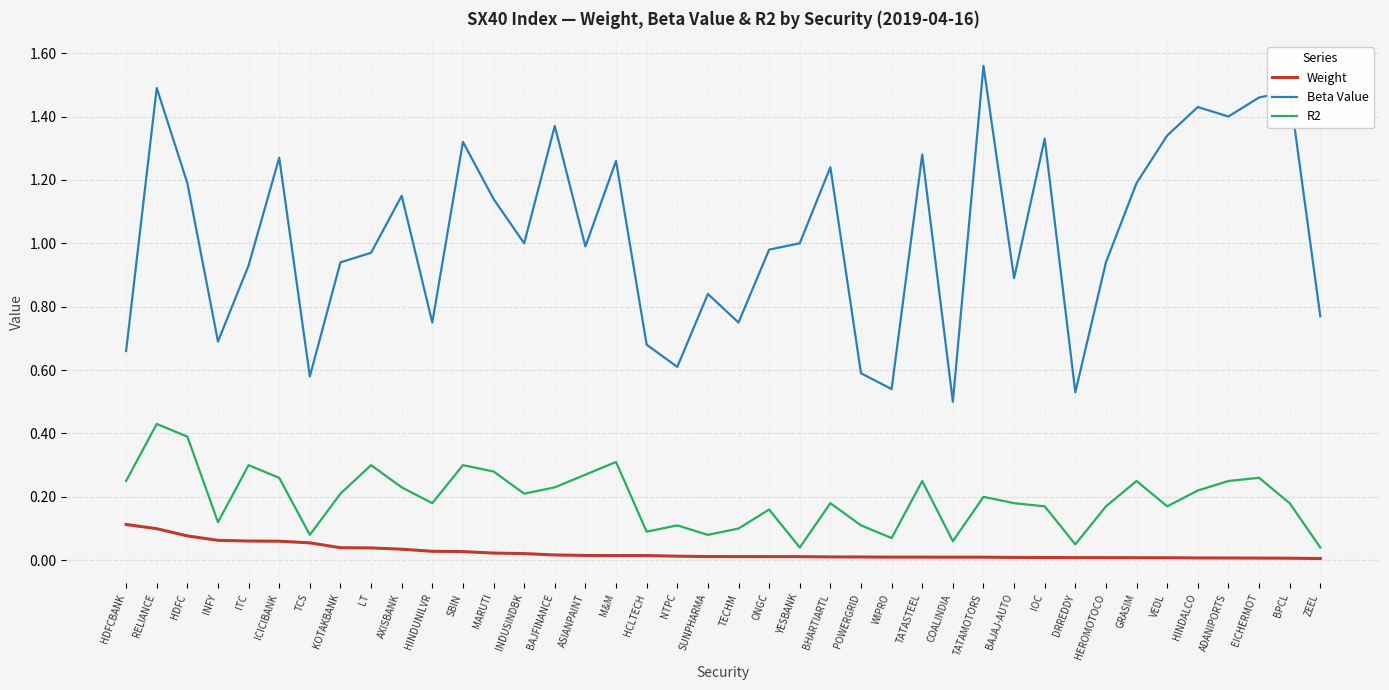

At which category does Beta Value reach its first local peak?

RELIANCE